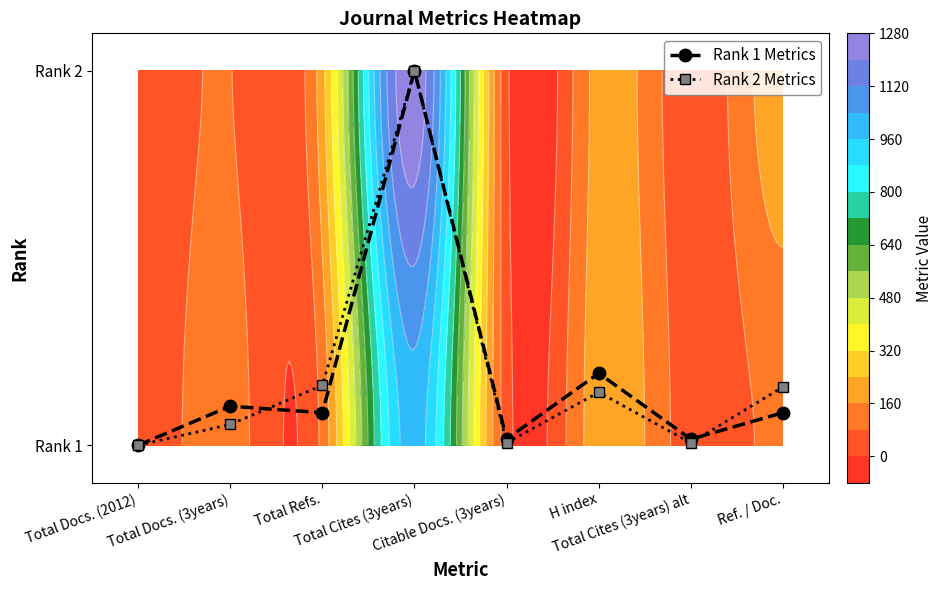

Is it true that Rank 2 Metrics equals 0.1 at Total Docs. (3years)?

True